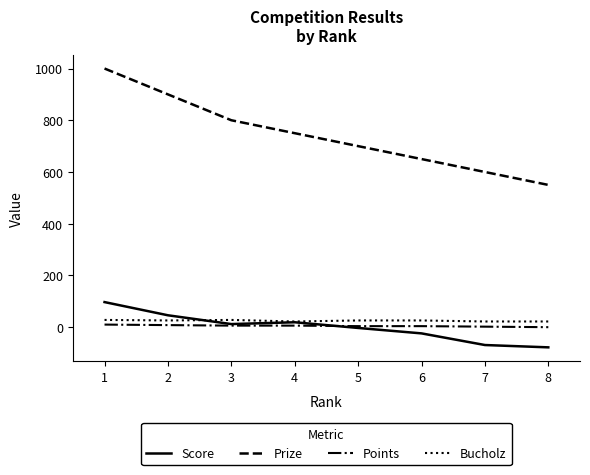

Is the value of Prize at 8 greater than the value of Points at 7?

Yes